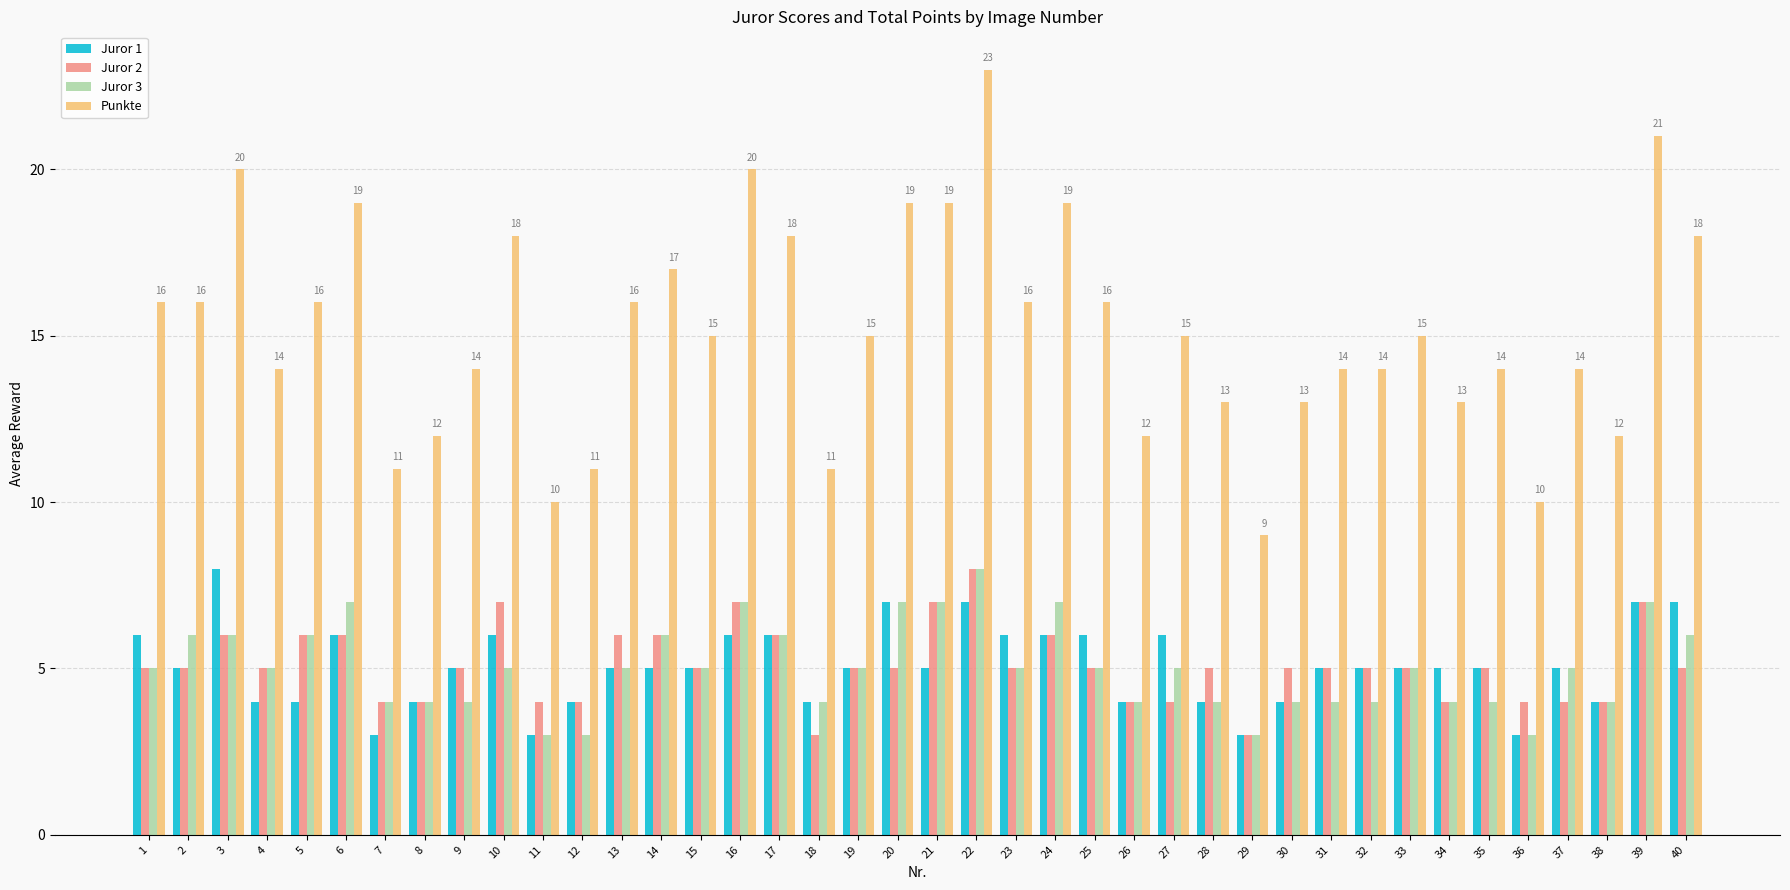

Is the value of Punkte at 17 greater than the value of Juror 2 at 39?

Yes